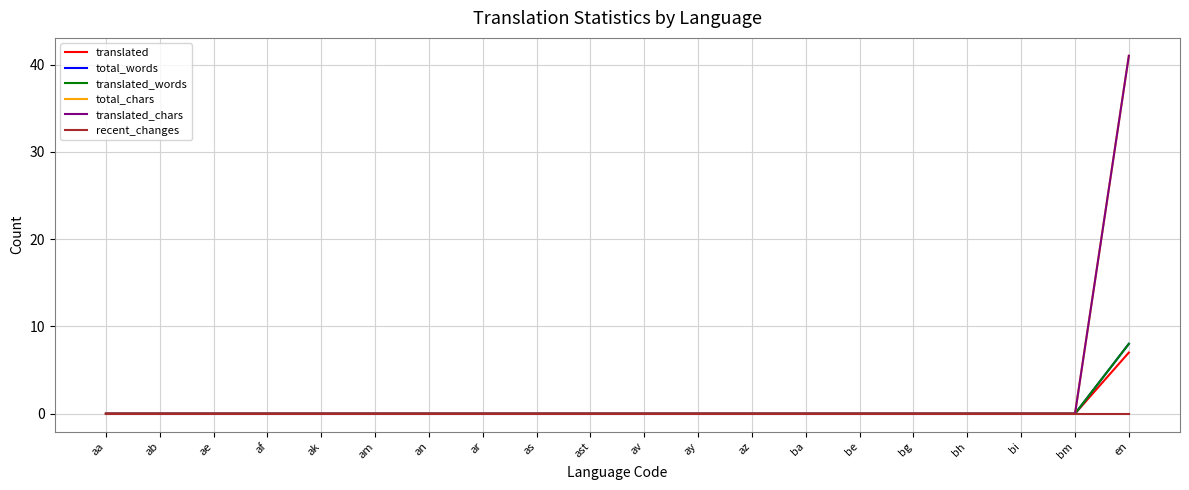

Does the chart display data point markers on the line(s)?

No